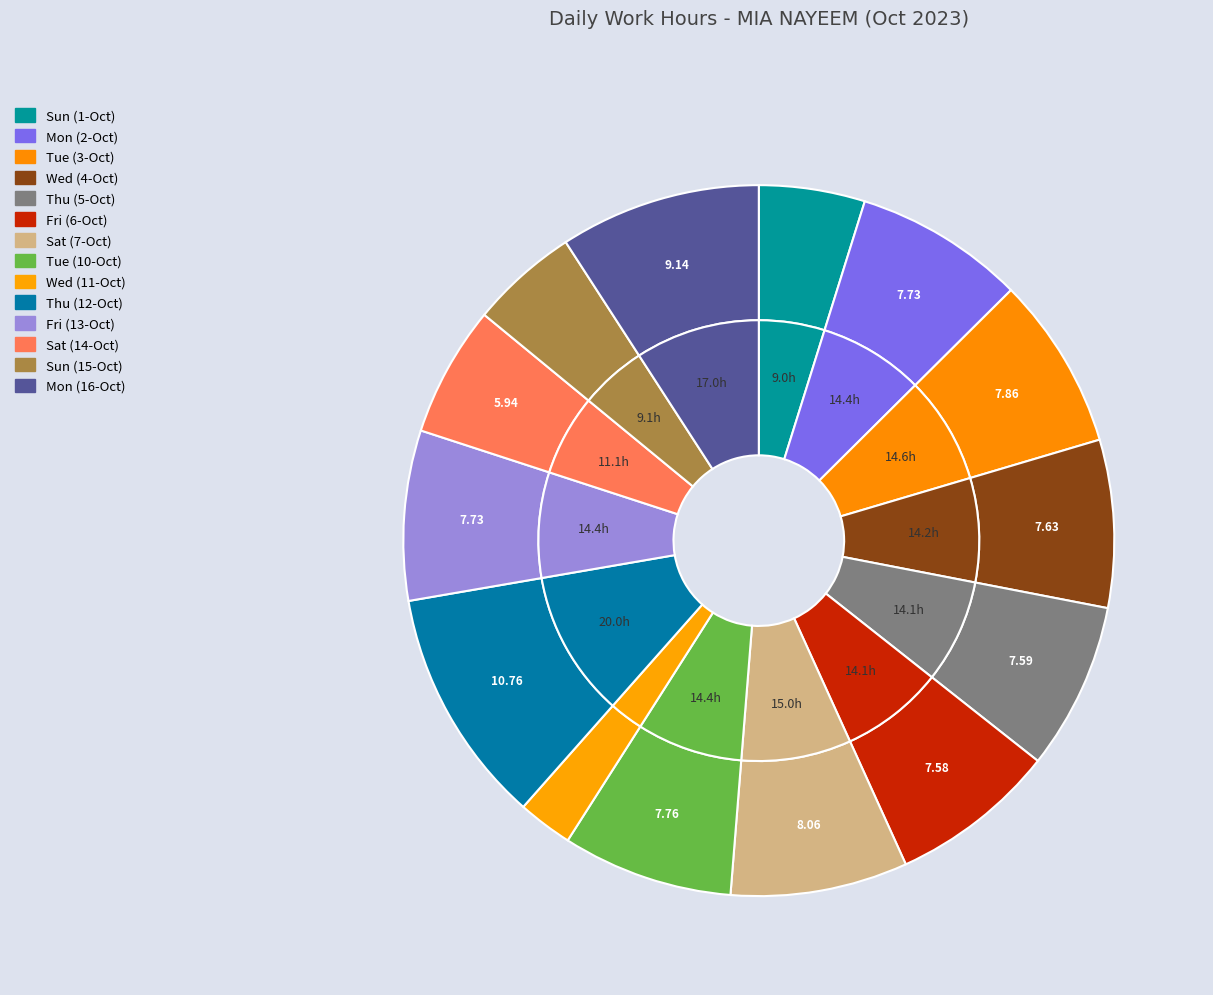

To the nearest percent, what percentage of the pie is Sat (14-Oct)?

6%